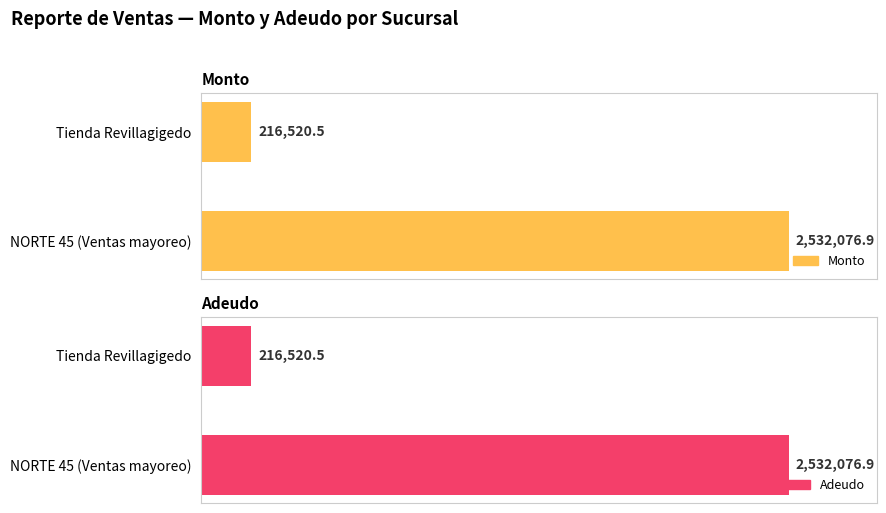

Where is Monto nearest to the value 1374298?

1